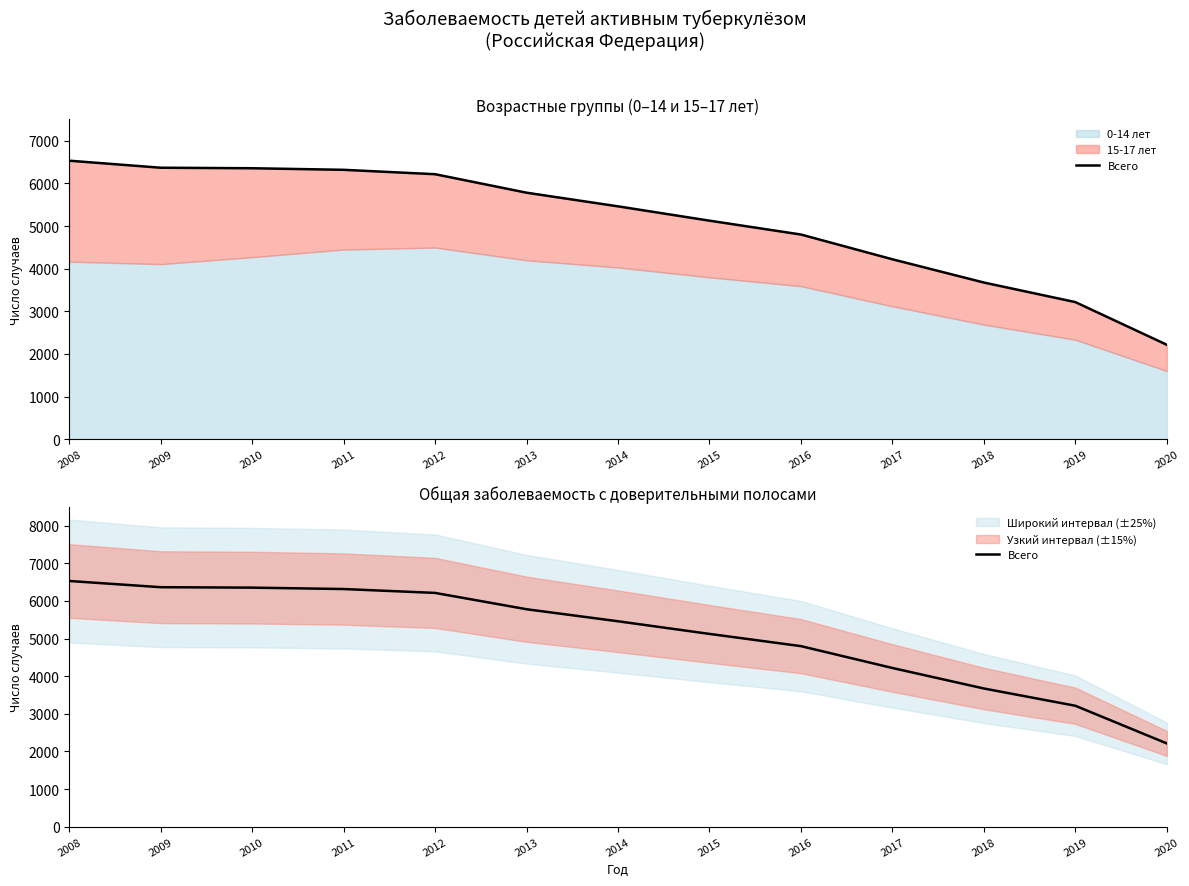

True or false: the data shows 5461 at 2014.

True